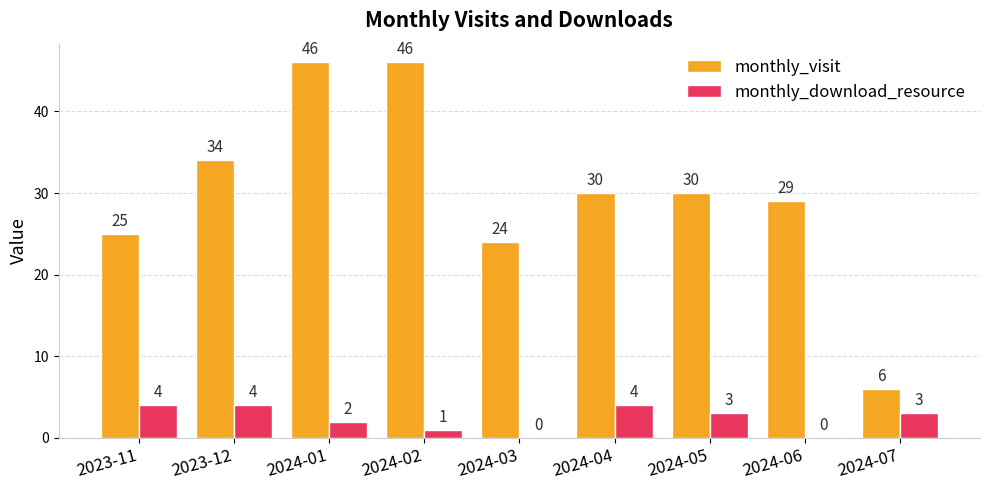

How many monthly_download_resource values are between 1 and 4?

7